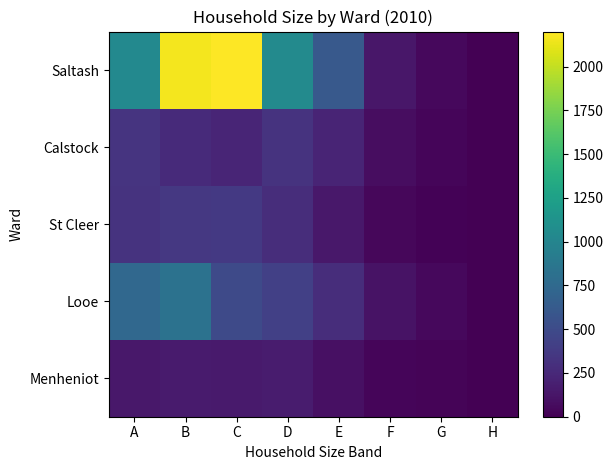

Reading right to left, what are all the values shown in this chart?

Menheniot: H=0	G=18	F=30	E=90	D=164	C=147	B=157	A=141
Looe: H=2	G=49	F=104	E=278	D=417	C=494	B=832	A=736
St Cleer: H=1	G=17	F=37	E=146	D=282	C=368	B=360	A=325
Calstock: H=1	G=26	F=76	E=215	D=323	C=224	B=263	A=331
Saltash: H=3	G=44	F=136	E=606	D=1043	C=2201	B=2164	A=1033